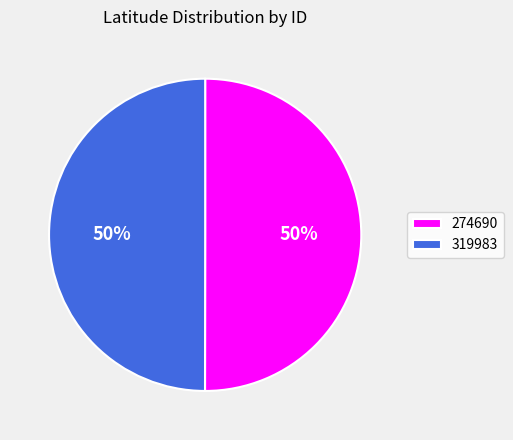

Do 319983 and 274690 together represent more than half of the pie?

Yes